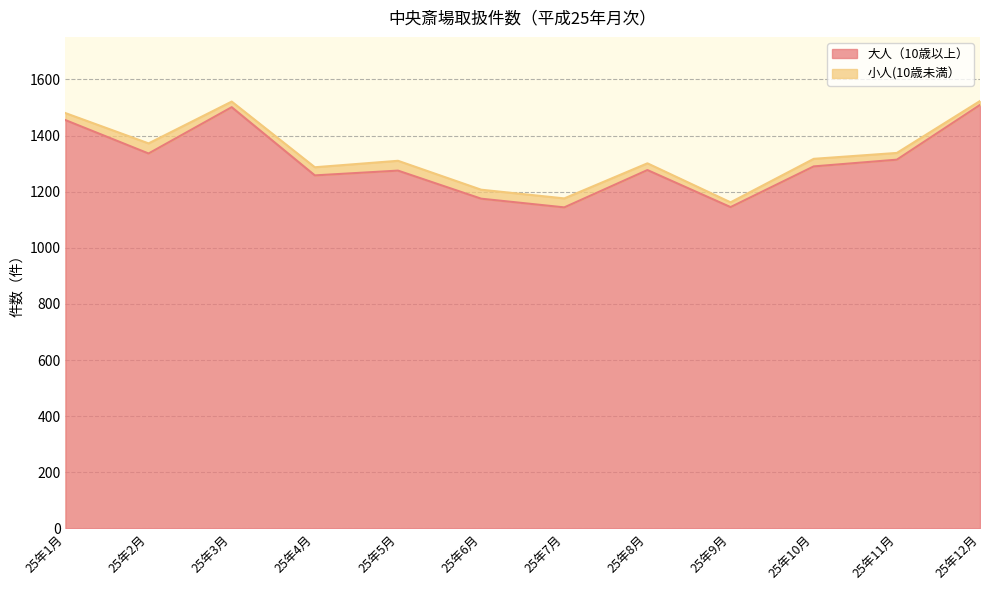

How many lines are shown in the chart?

2